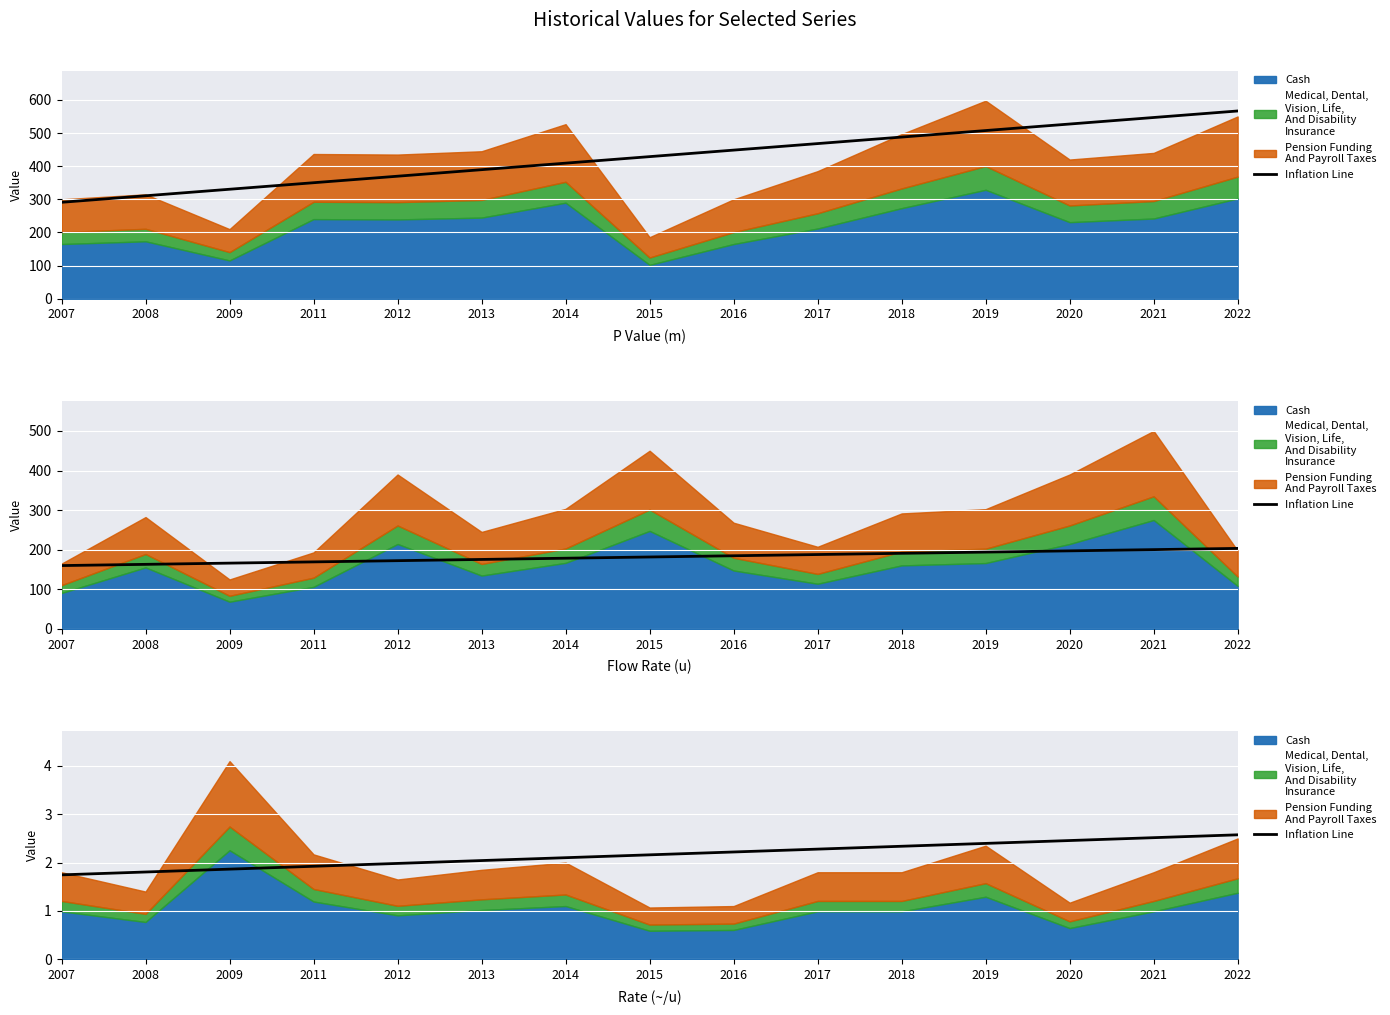

How many data points does each series have?

15